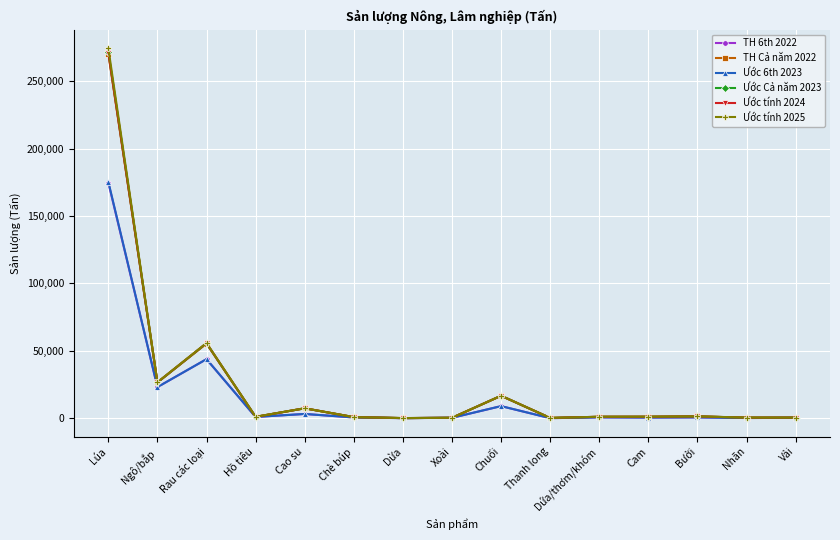

Which series has the largest range (max minus min)?

Ước tính 2025